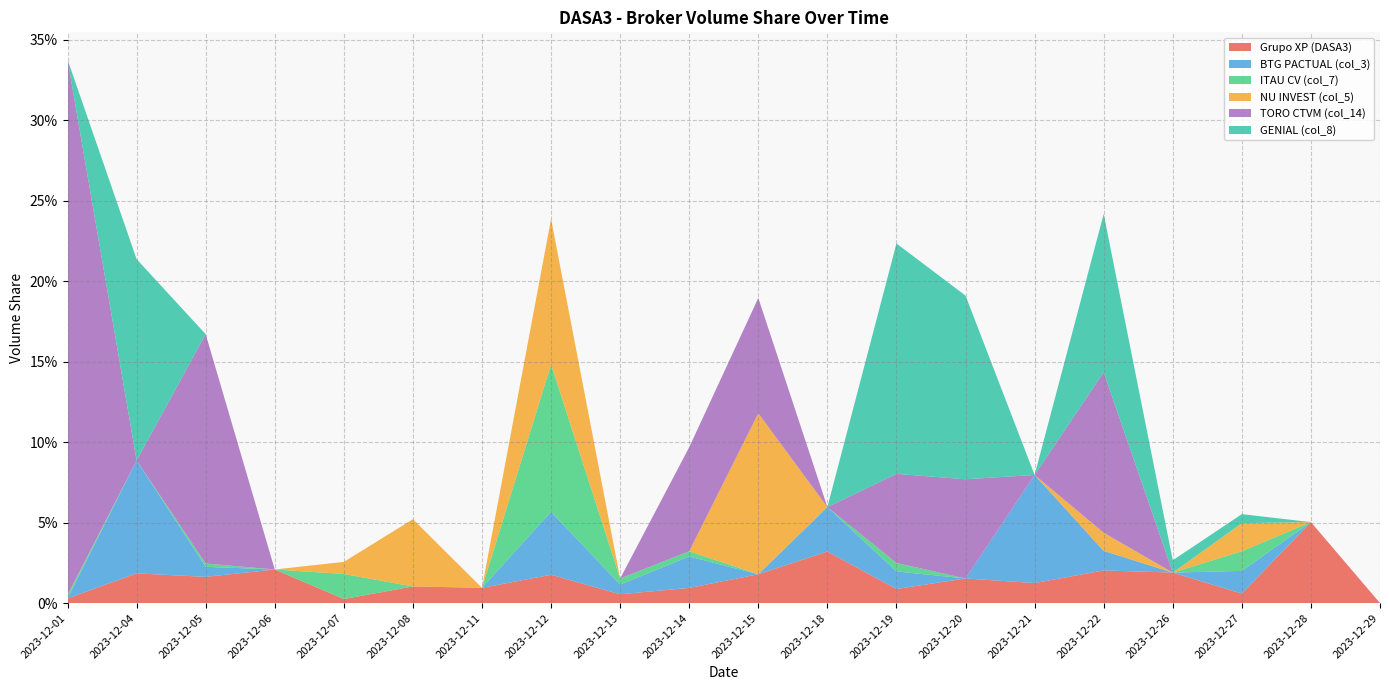

Reading left to right, transcribe all the data shown in this chart.

Grupo XP (DASA3): 0.0	0.0	0.0	0.0	0.0	0.0	0.0	0.0	0.0	0.0	0.0	0.0	0.0	0.0	0.0	0.0	0.0	0.0	0.1	0.0
BTG PACTUAL (col_3): 0.0	0.1	0.0	0.0	0.0	0.0	0.0	0.0	0.0	0.0	0.0	0.0	0.0	0.0	0.1	0.0	0.0	0.0	0.0	0.0
ITAU CV (col_7): 0.0	0.0	0.0	0.0	0.0	0.0	0.0	0.1	0.0	0.0	0.0	0.0	0.0	0.0	0.0	0.0	0.0	0.0	0.0	0.0
NU INVEST (col_5): 0.0	0.0	0.0	0.0	0.0	0.0	0.0	0.1	0.0	0.0	0.1	0.0	0.0	0.0	0.0	0.0	0.0	0.0	0.0	0.0
TORO CTVM (col_14): 0.3	0.0	0.1	0.0	0.0	0.0	0.0	0.0	0.0	0.1	0.1	0.0	0.1	0.1	0.0	0.1	0.0	0.0	0.0	0.0
GENIAL (col_8): 0.0	0.1	0.0	0.0	0.0	0.0	0.0	0.0	0.0	0.0	0.0	0.0	0.1	0.1	0.0	0.1	0.0	0.0	0.0	0.0